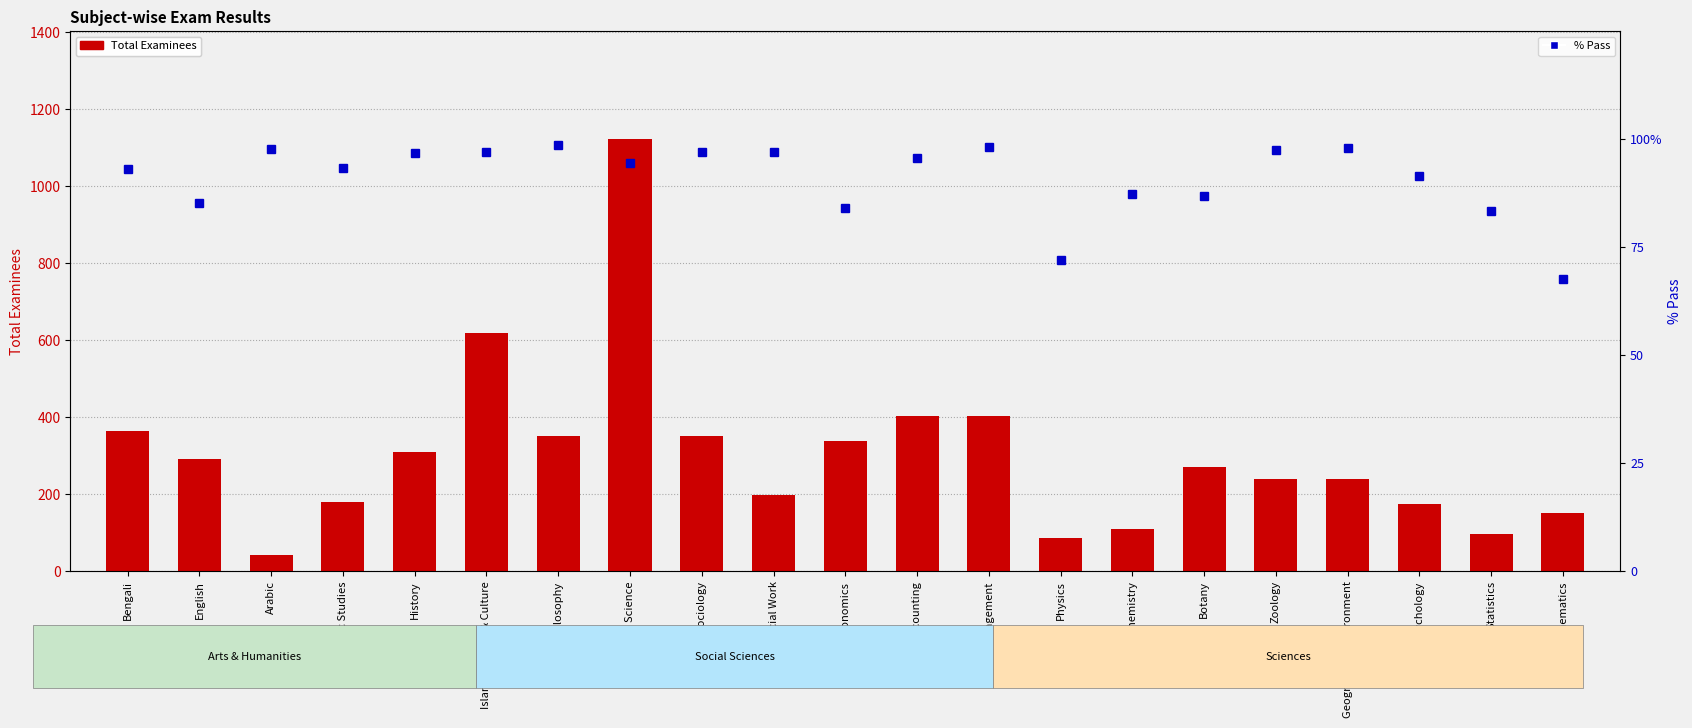

How many groups of bars are there?

21